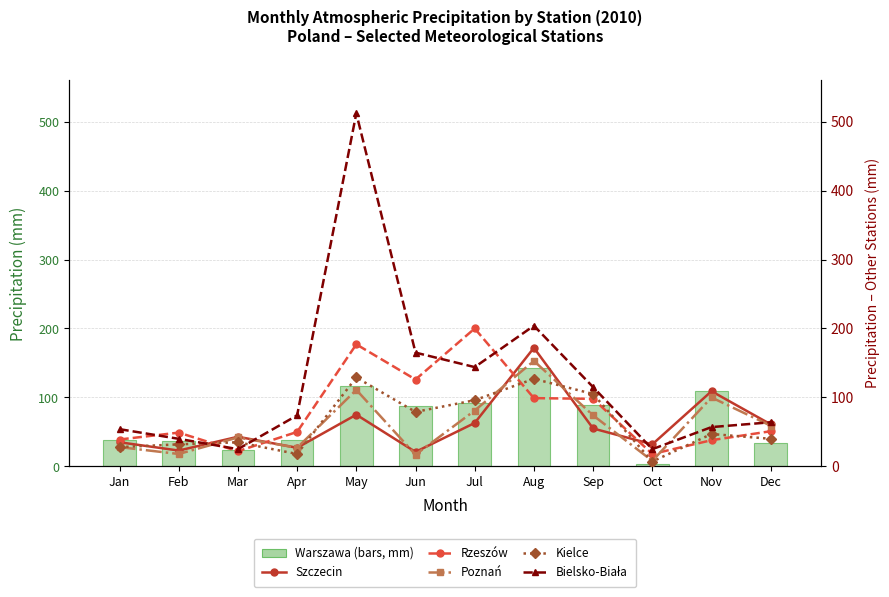

How many values in the Szczecin series exceed 55?

5